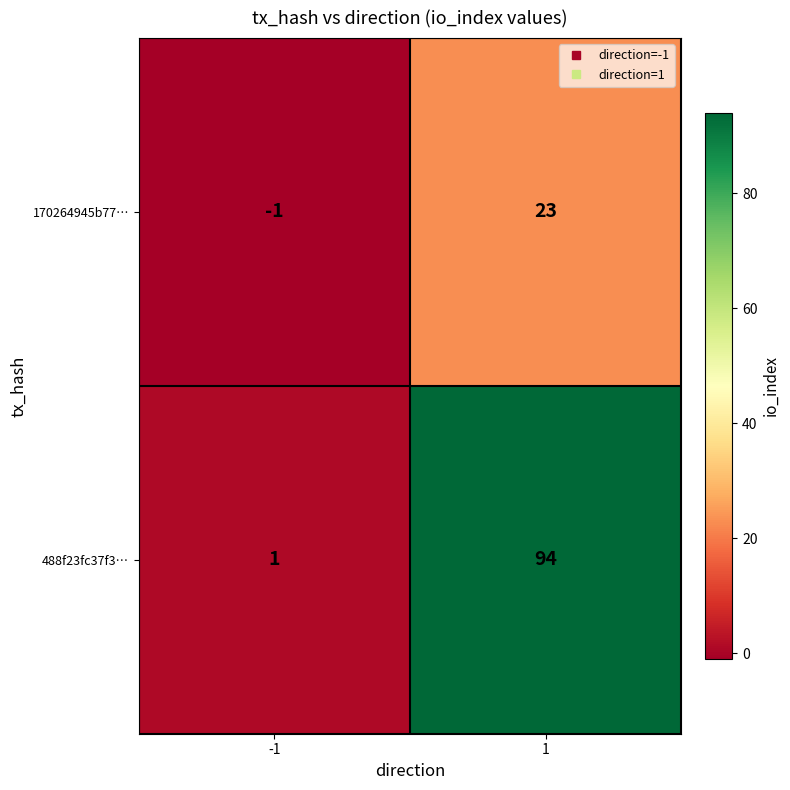

What is the sum of the 170264945b77… values at 1 and -1?

22